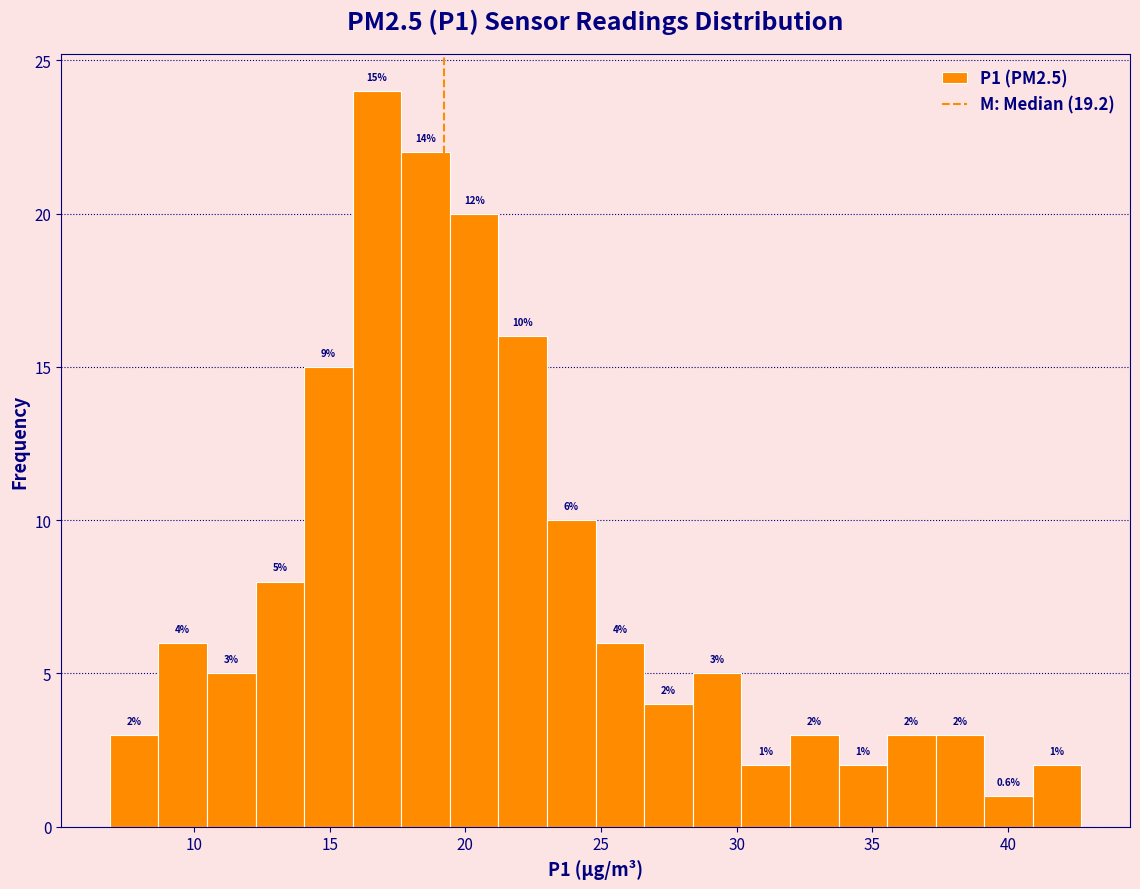

Read against the x-axis, roughly where is the centre of the tallest bar?

16.5